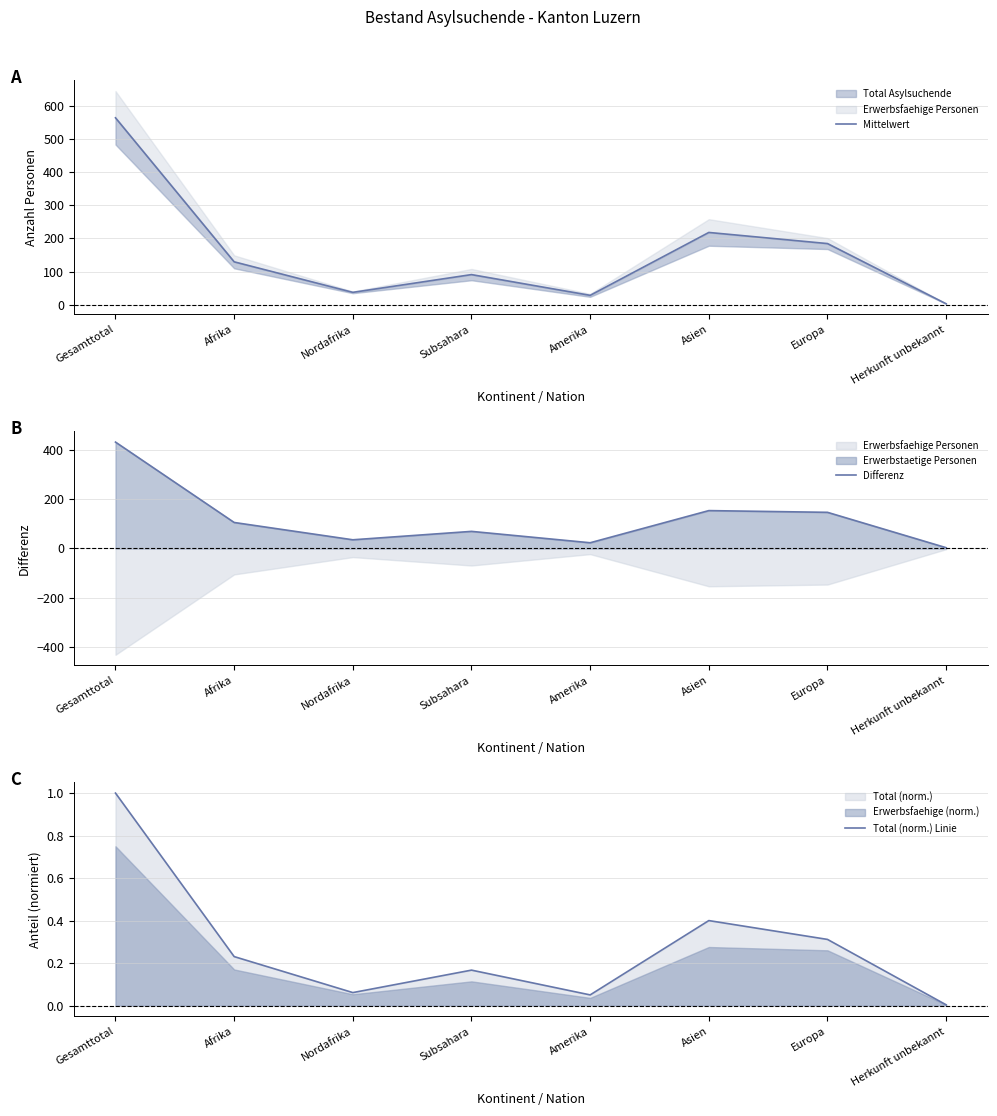

What position from the left is Subsahara?

4